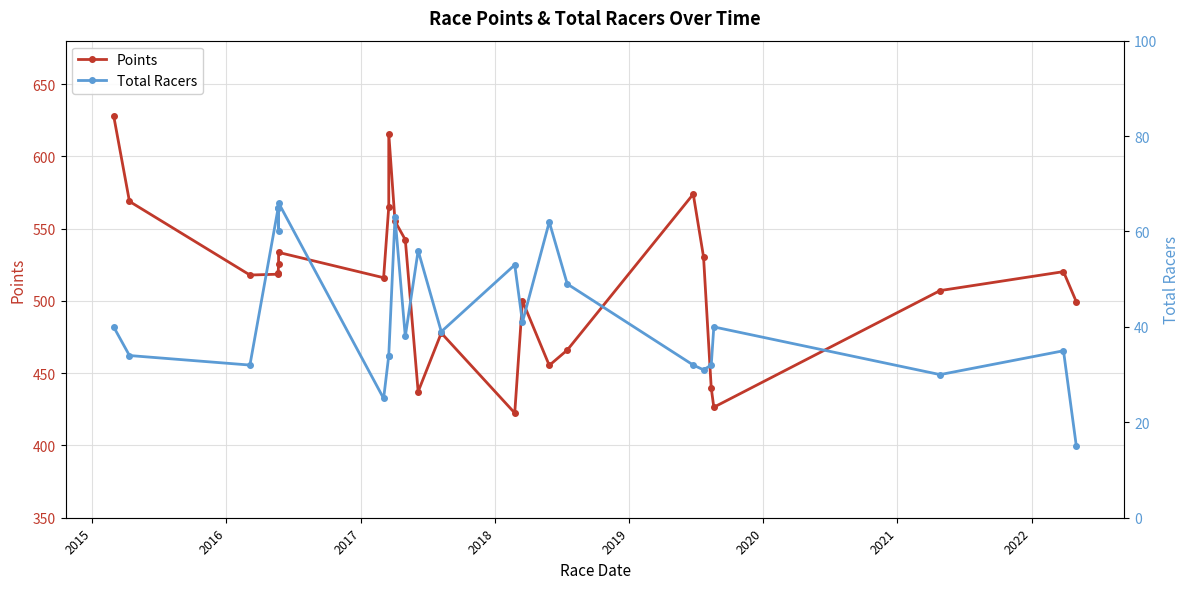

What is the difference between the maximum and second lowest values in the Points series?

201.6